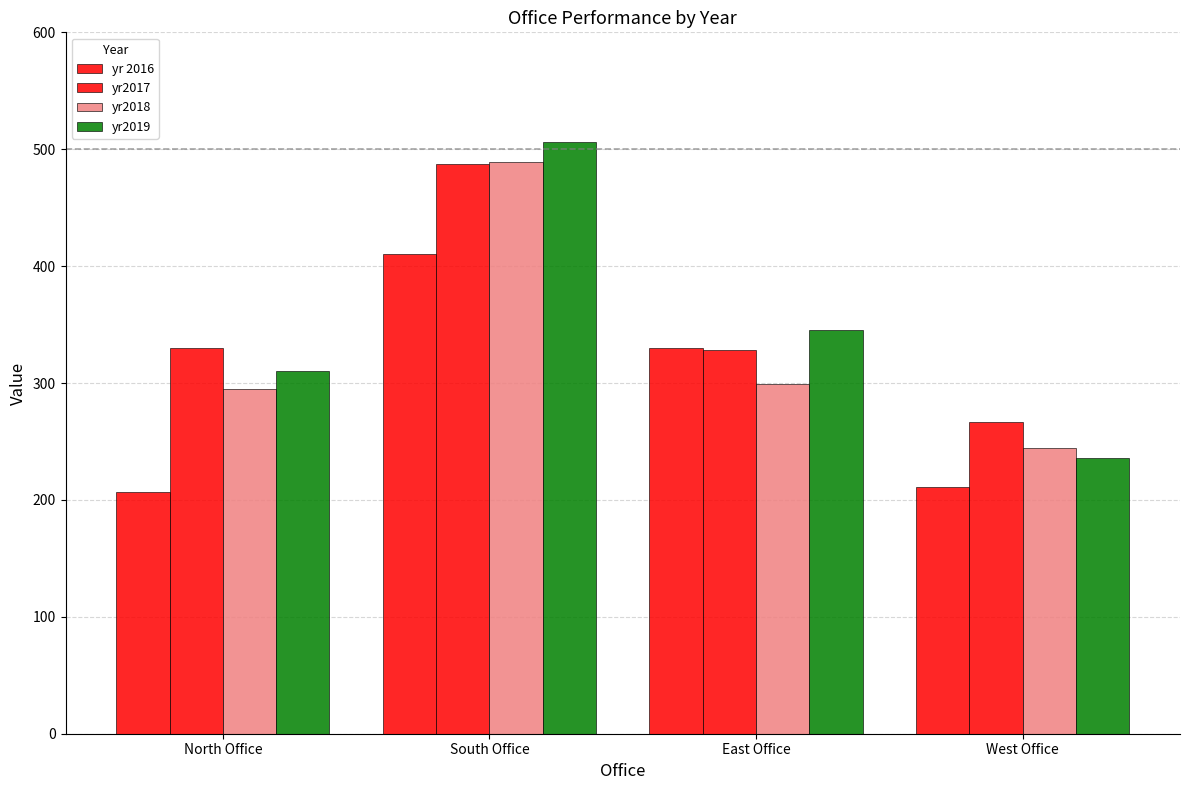

How many bars are there in each group?

4